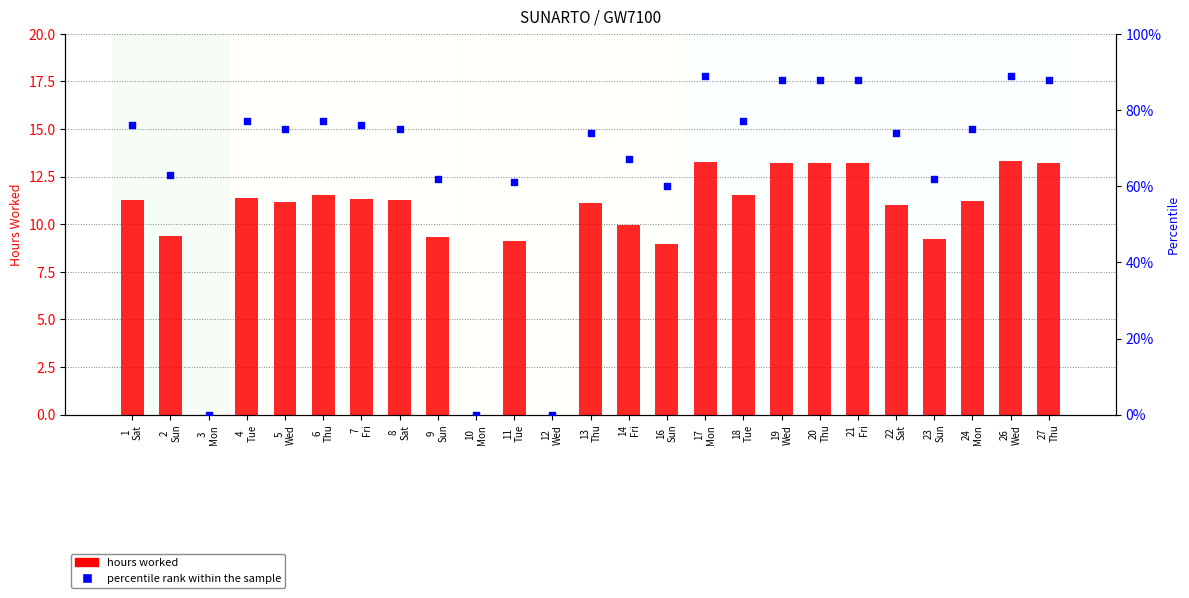

Which series has the widest spread of Y values?

percentile rank within the sample